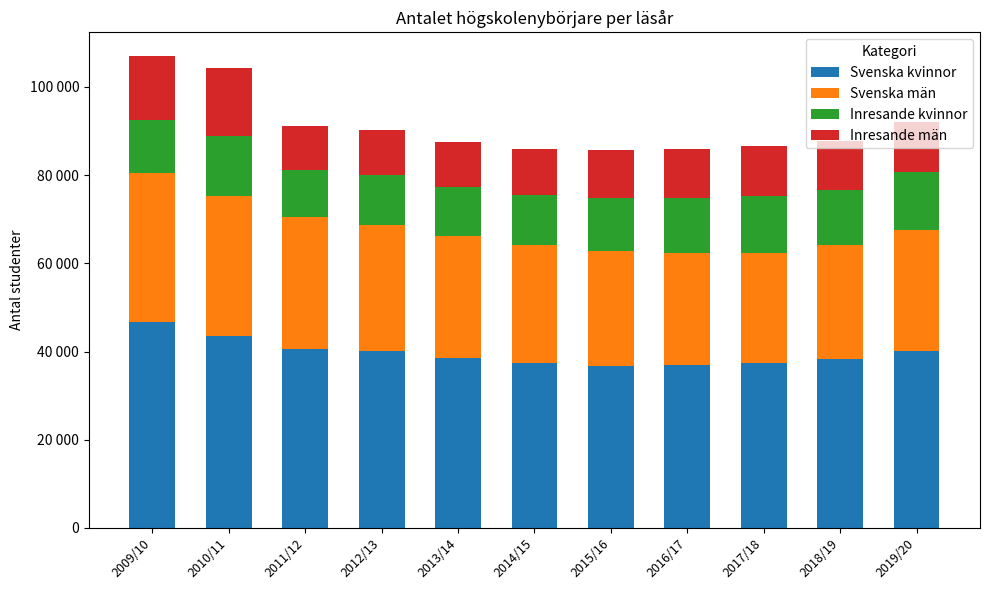

What is the difference between the maximum and second lowest values in the Svenska män series?

8277